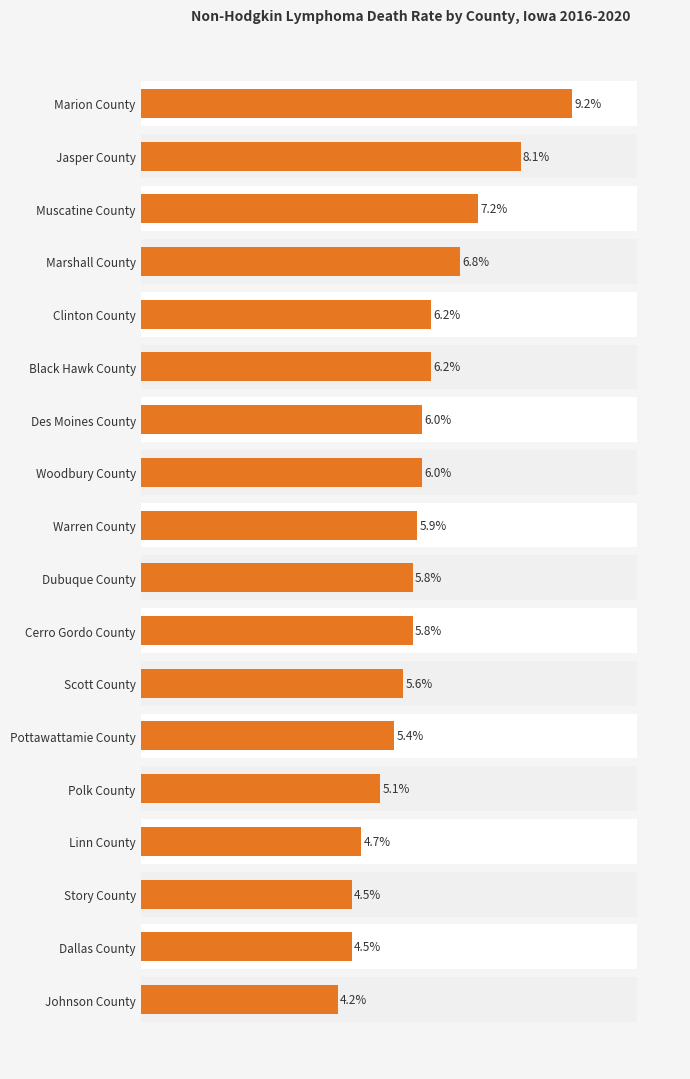

How many bars are there in total?

18